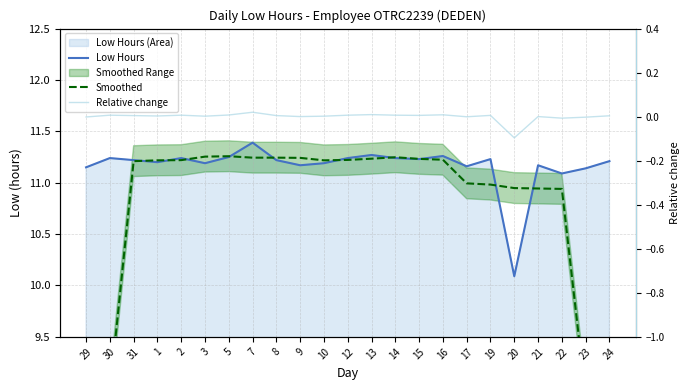

The Smoothed series shows 5.9 at 16. True or false?

False